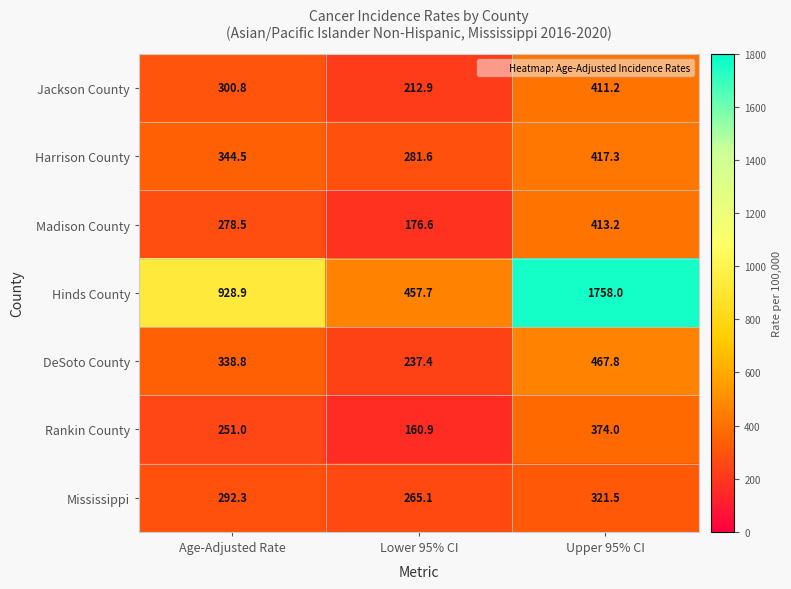

At how many categories does at least one series exceed 498?

2